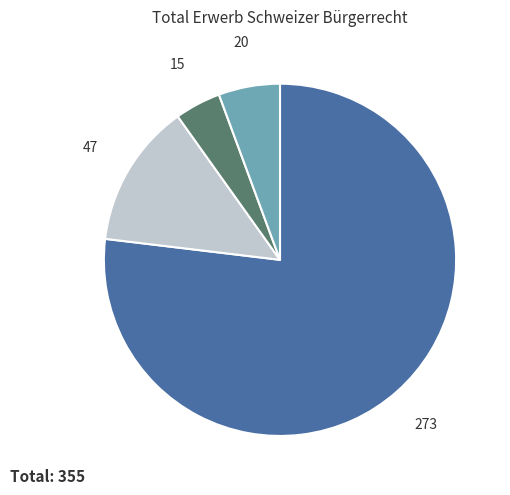

Is there a majority slice in this chart?

Yes